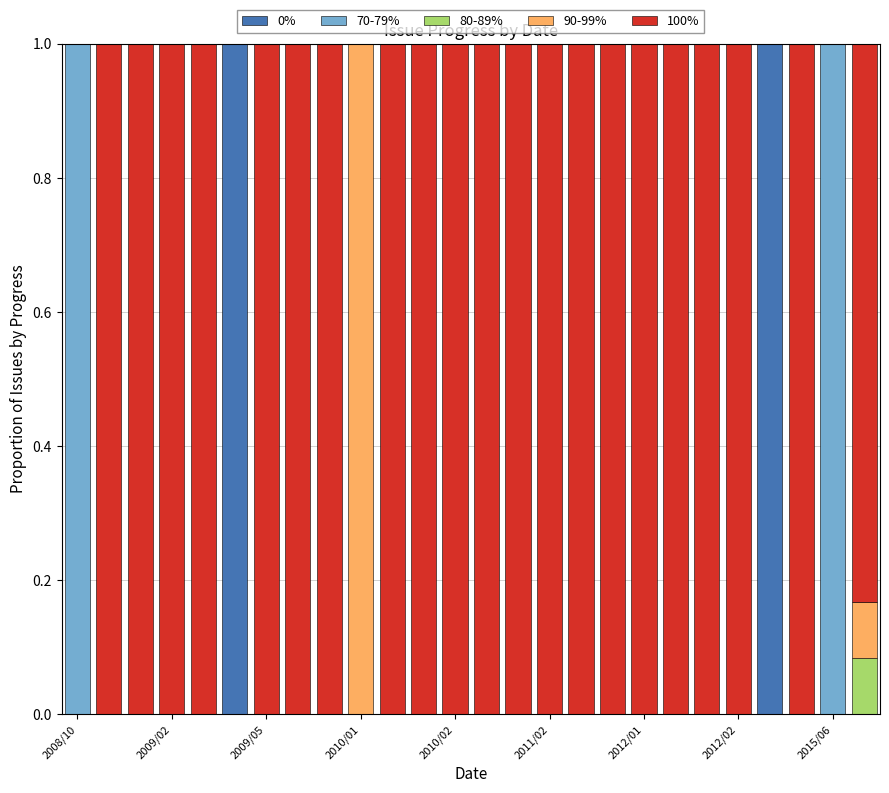

What is the maximum value for 0%?

1.0